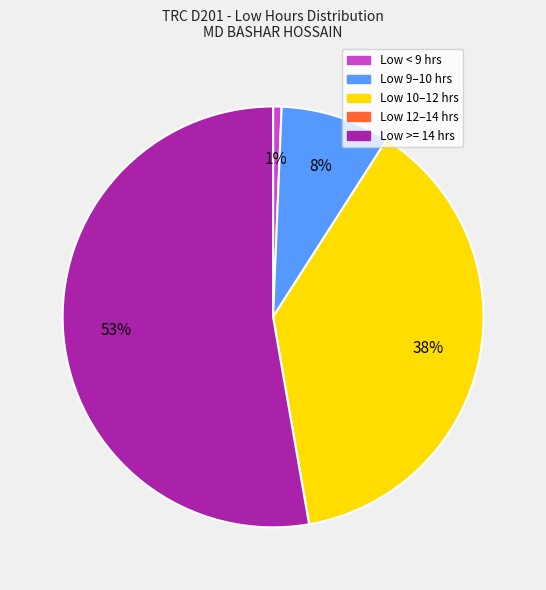

To the nearest percent, what is the difference between the largest and smallest slice percentages?

53%